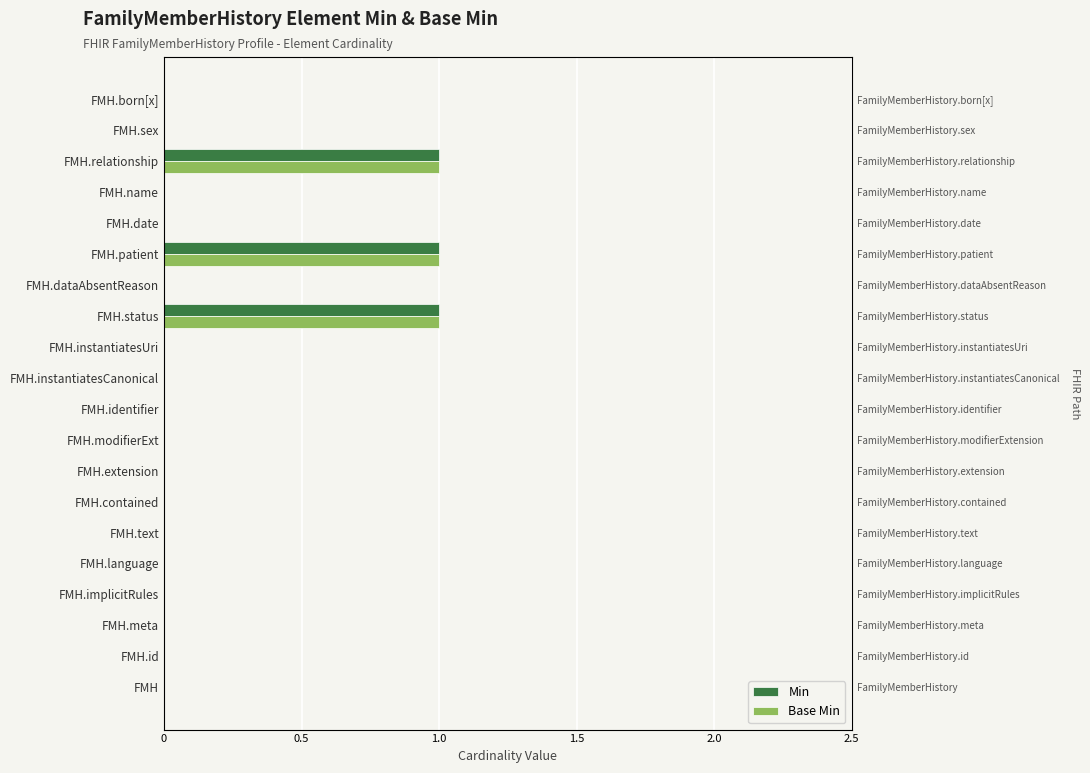

How many distinct data groups are displayed?

2